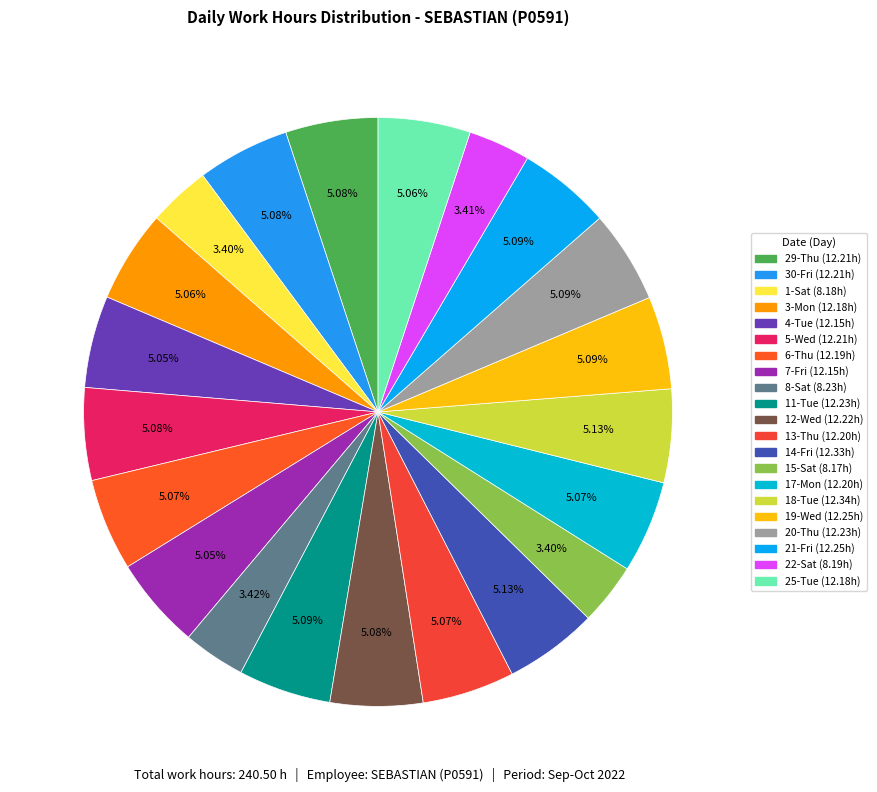

Approximately how many times larger is the value at 7-Fri compared to 17-Mon?

1.0